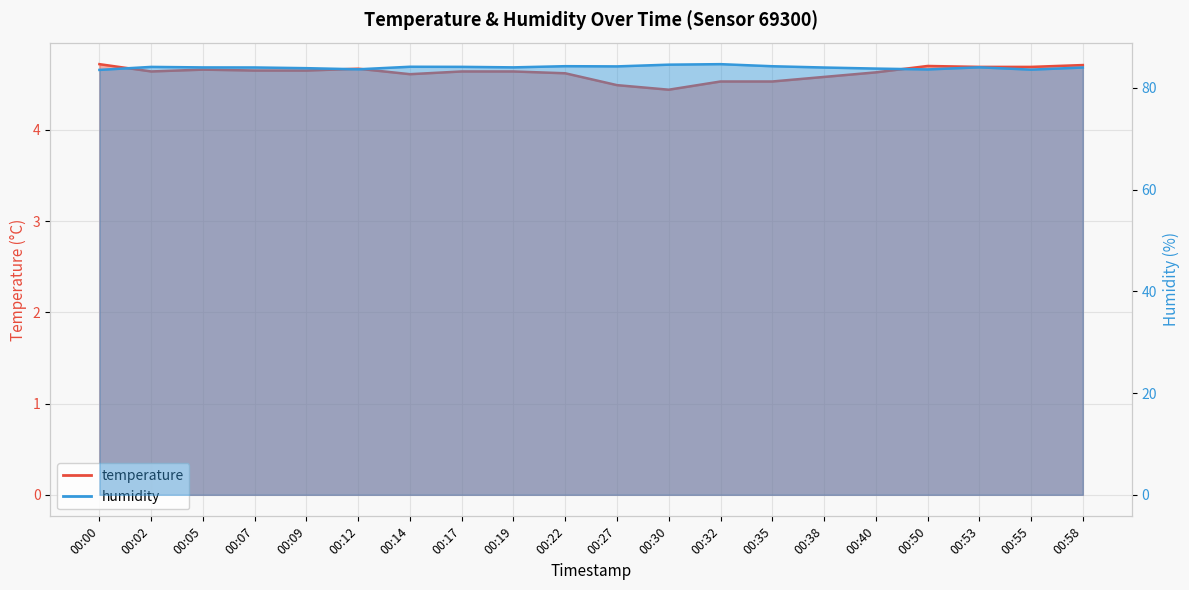

Which category has the highest value in the humidity series?

00:32